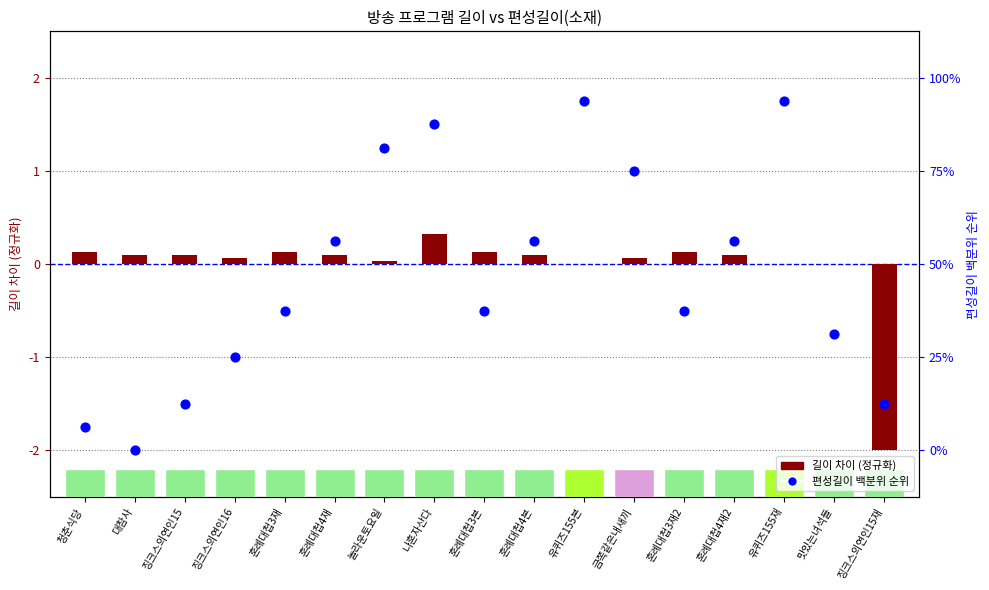

What is the total value across all series at 청춘식당?

-1.6